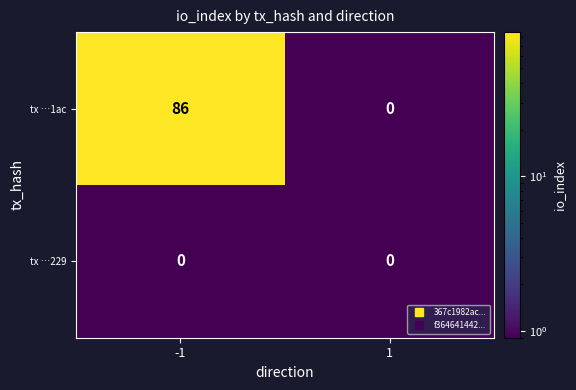

The tx …229 series shows 0 at -1. True or false?

True